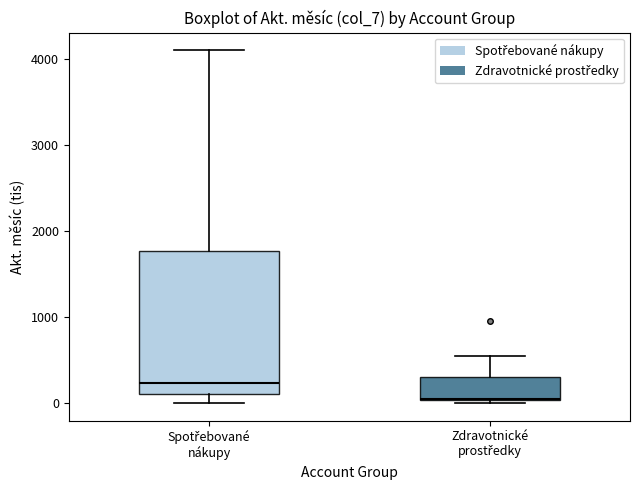

Which box has the highest median line?

Spotřebované nákupy